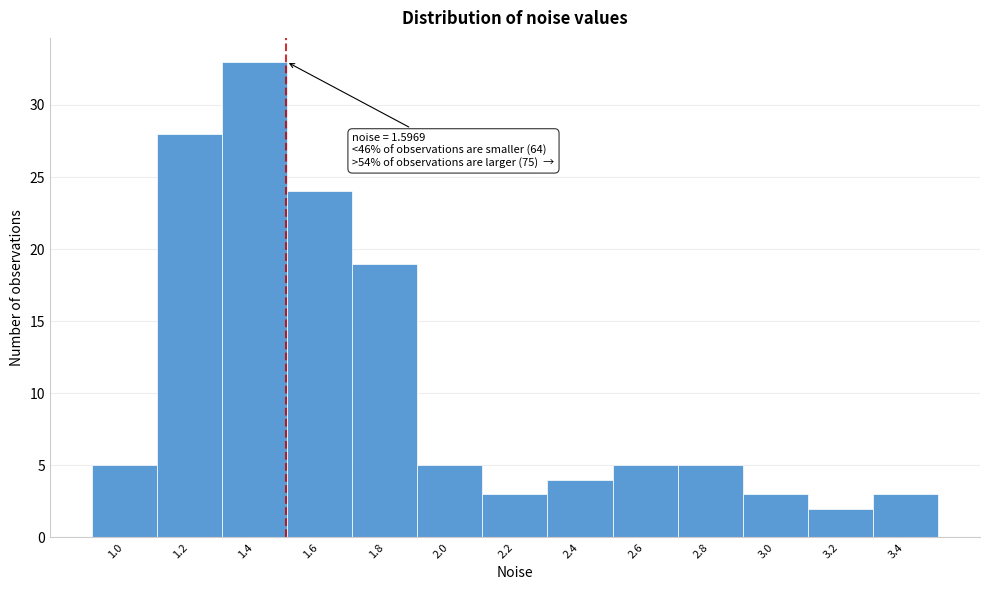

Reading right to left, extract all data points from this chart.

3	2	3	5	5	4	3	5	19	24	33	28	5